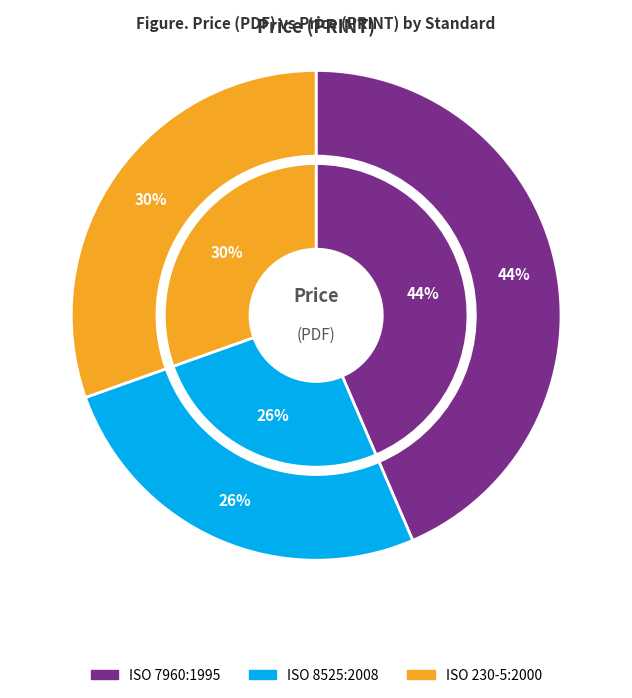

Is it true that ISO 230-5:2000 is 30% of the pie?

True